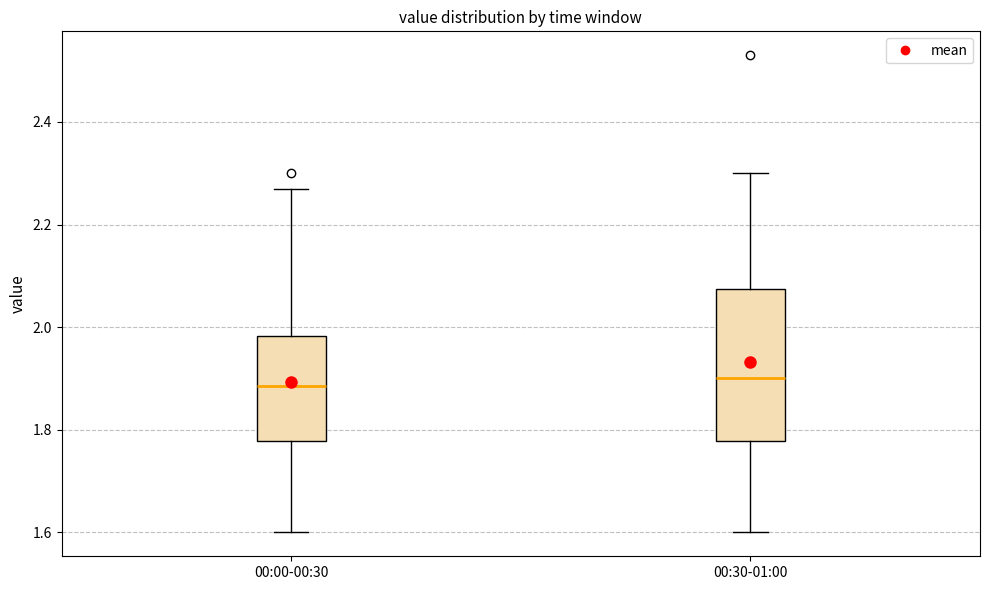

Reading left to right, transcribe this box plot: for each box, give where its median line is, the range the box spans, and where its two whiskers end, as read against the y-axis. The values are not printed on the chart, so give them approximately, as read against the axis.

00:00-00:30: median 1.88, box 1.78 to 1.98, whiskers 1.60 to 2.28
00:30-01:00: median 1.90, box 1.78 to 2.08, whiskers 1.60 to 2.30